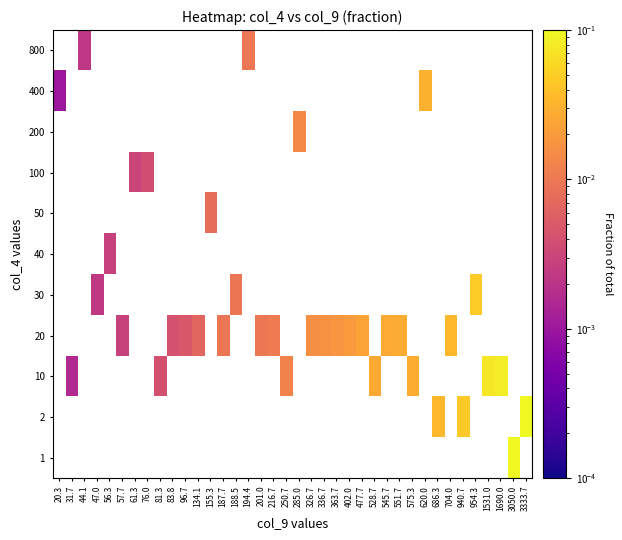

How many distinct data groups are displayed?

11